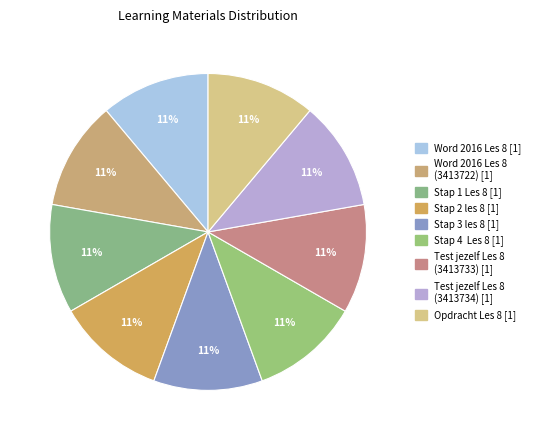

To the nearest percent, what is the difference between the largest and smallest slice percentages?

0%